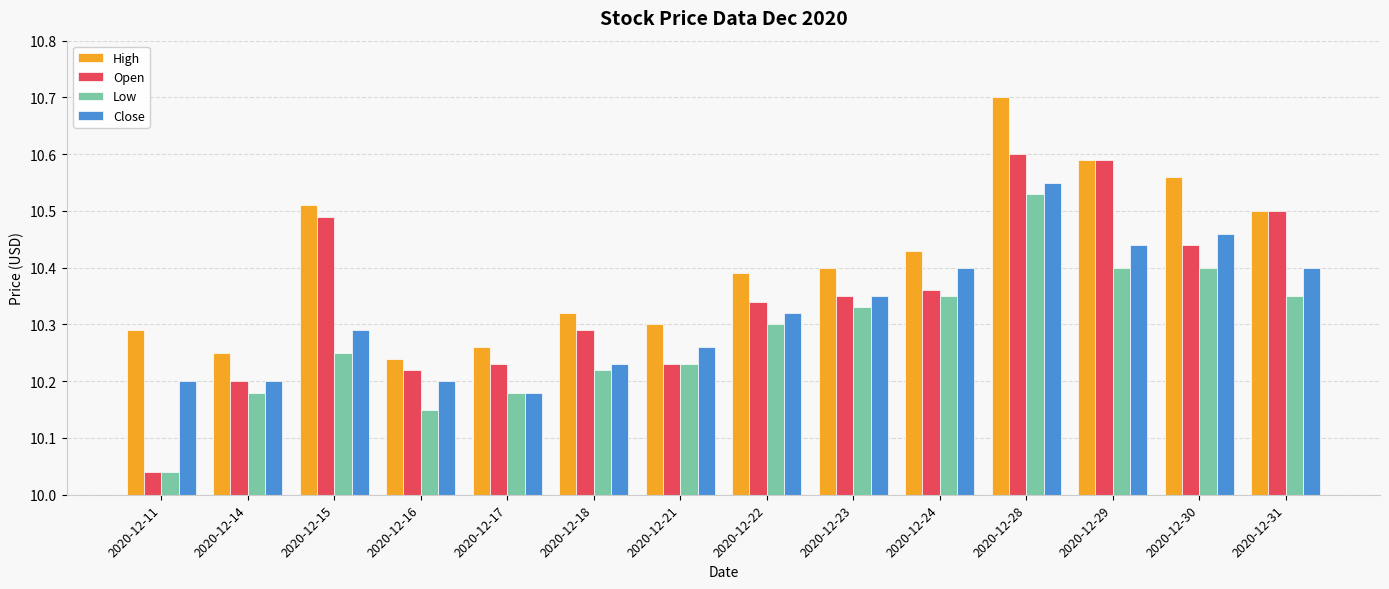

Is the value of Close at 2020-12-14 greater than the value of Open at 2020-12-28?

No